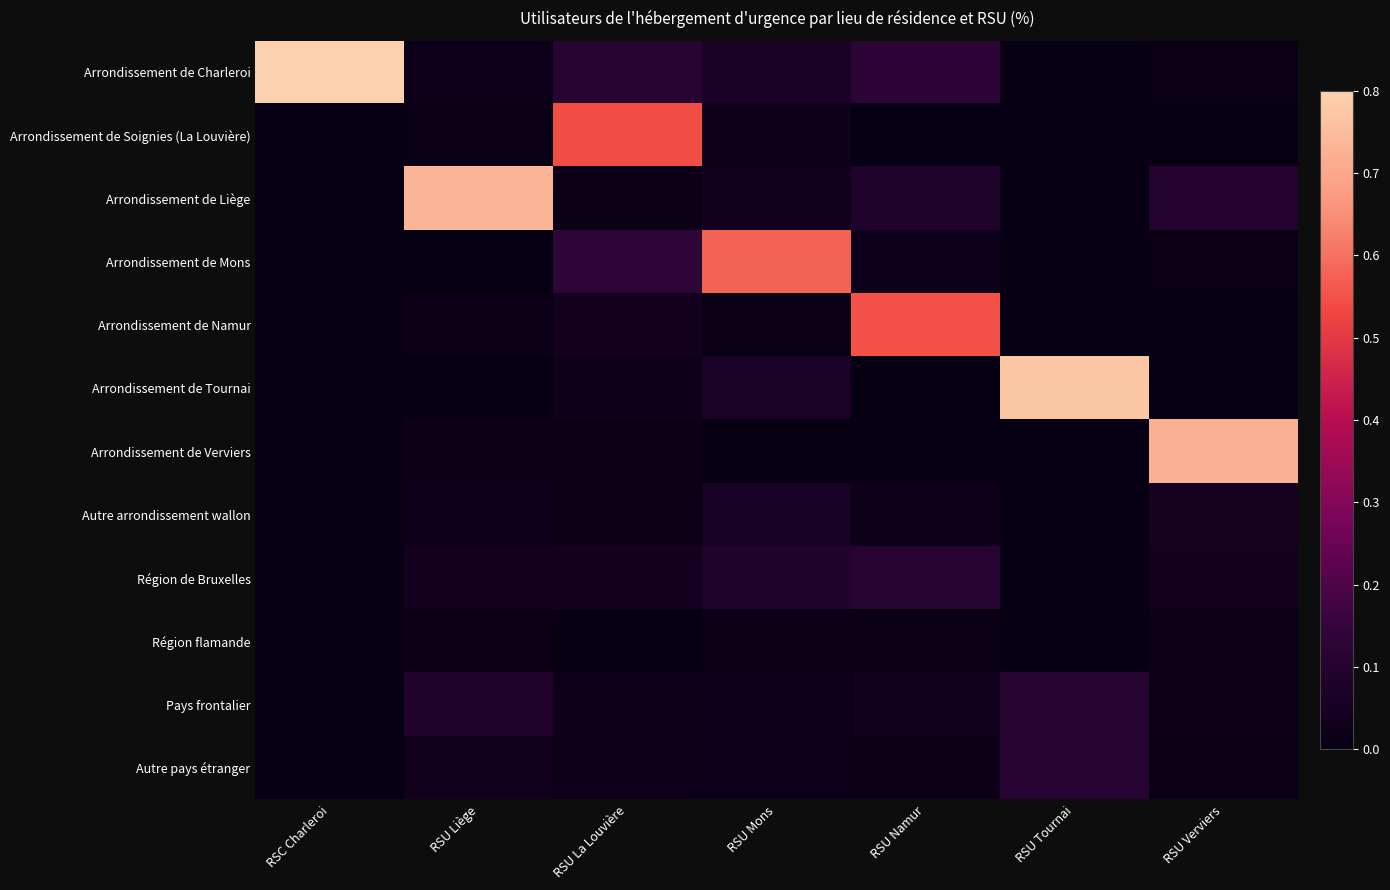

Which series has the largest total across all categories?

Arrondissement de Charleroi